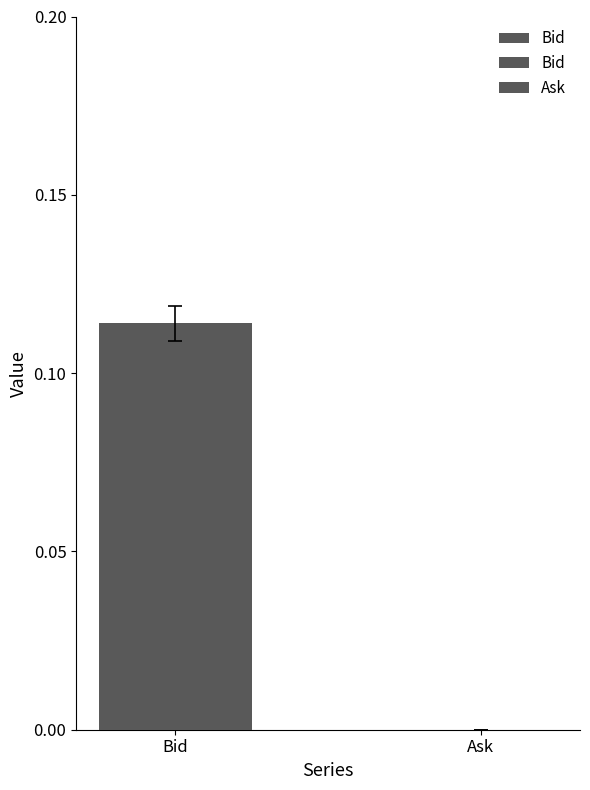

What is the greatest value displayed?

0.1